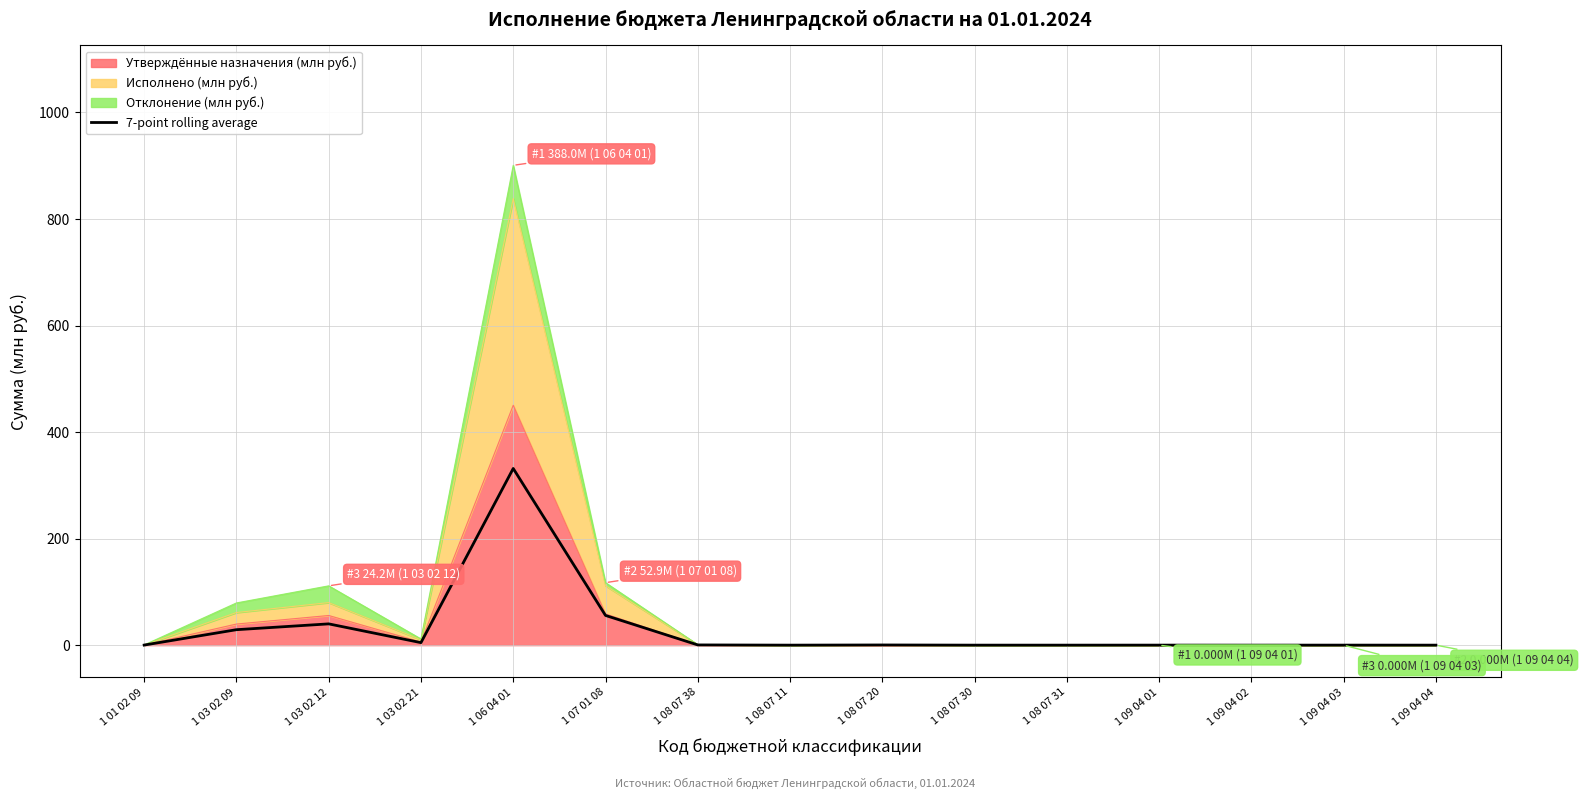

Rank the categories by value from lowest to highest.

1 09 04 04, 1 08 07 11, 1 08 07 30, 1 09 04 02, 1 08 07 31, 1 09 04 03, 1 09 04 01, 1 01 02 09, 1 08 07 20, 1 08 07 38, 1 03 02 21, 1 03 02 09, 1 03 02 12, 1 07 01 08, 1 06 04 01